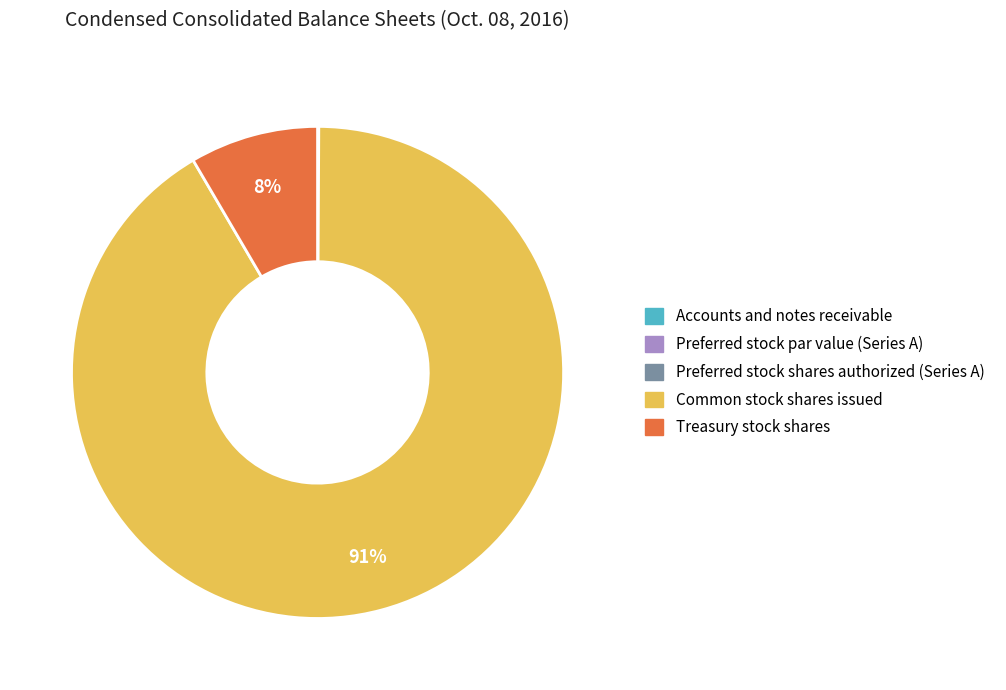

To the nearest percent, what is the average slice percentage?

20%